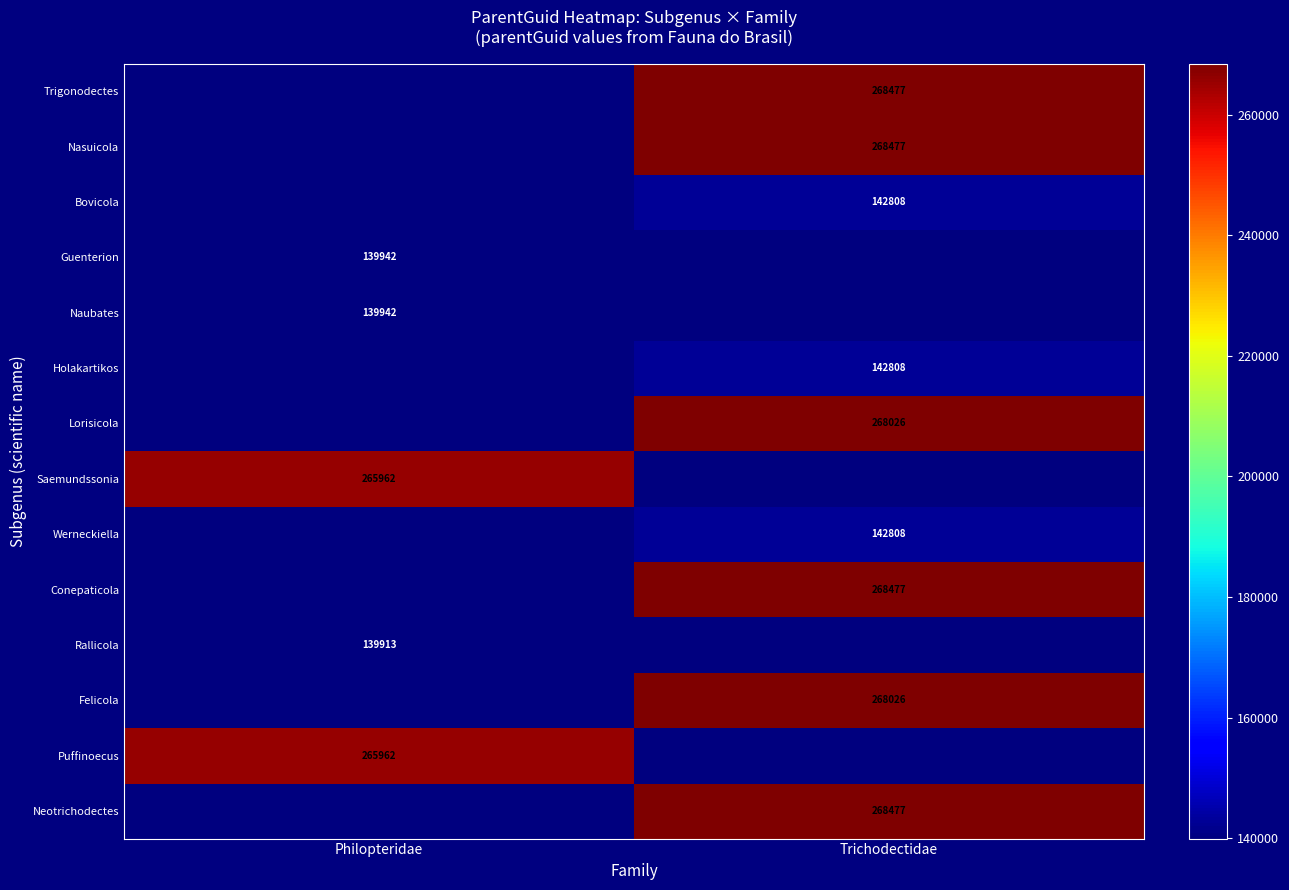

How many categories are shown in the chart?

2